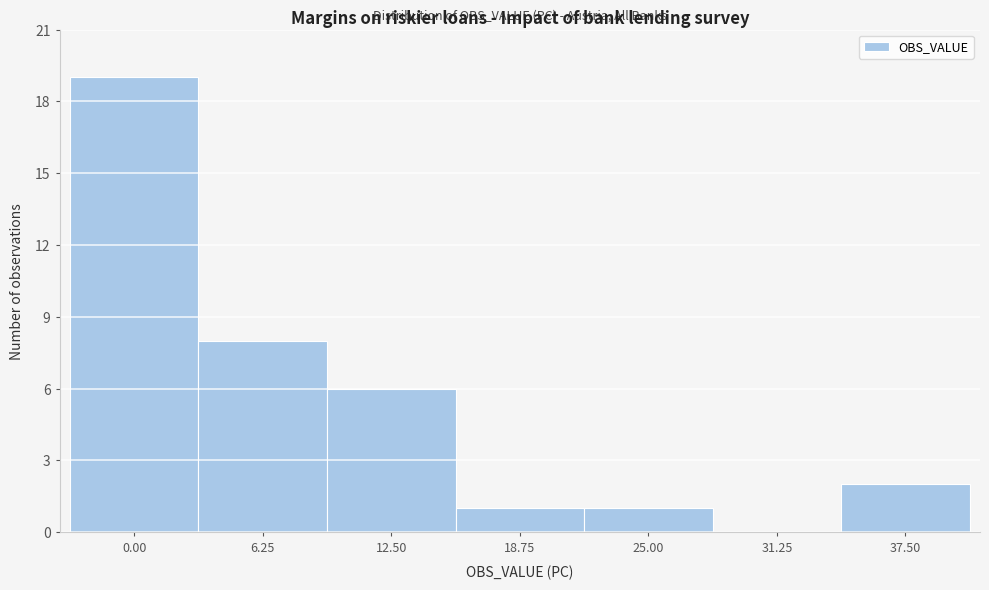

Reading left to right, extract all data points from this chart.

0.00=19	6.25=8	12.50=6	18.75=1	25.00=1	31.25=0	37.50=2